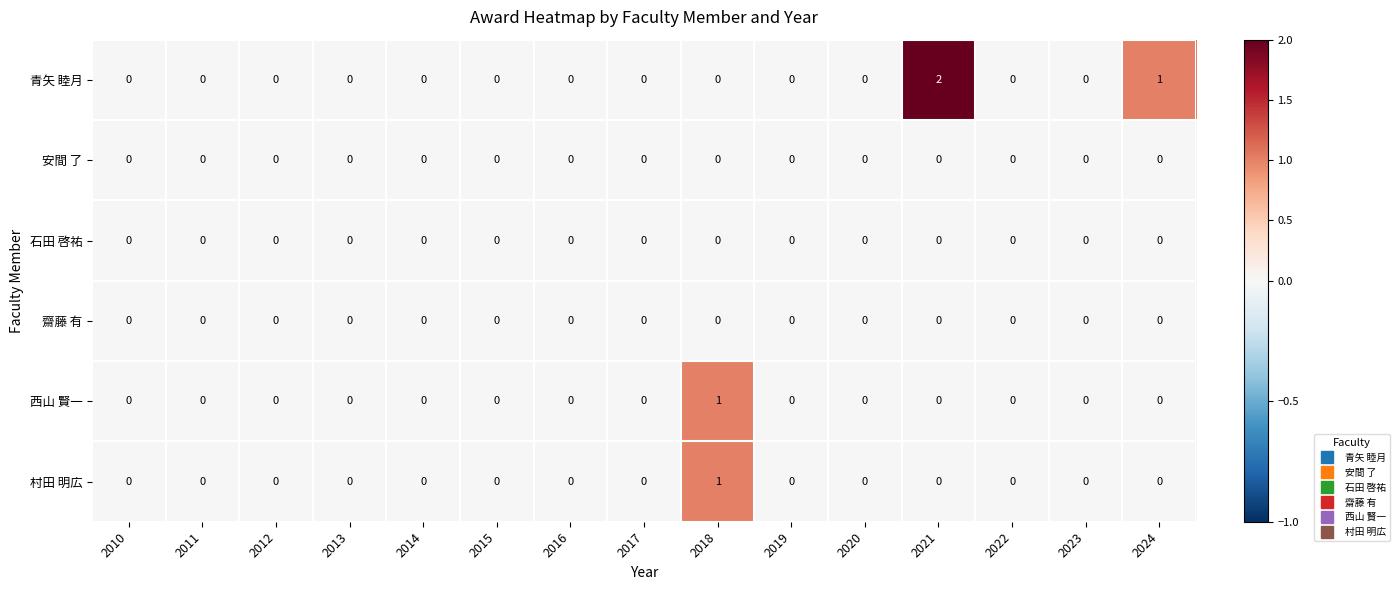

Which series changed the most between 2014 and 2024?

青矢 睦月